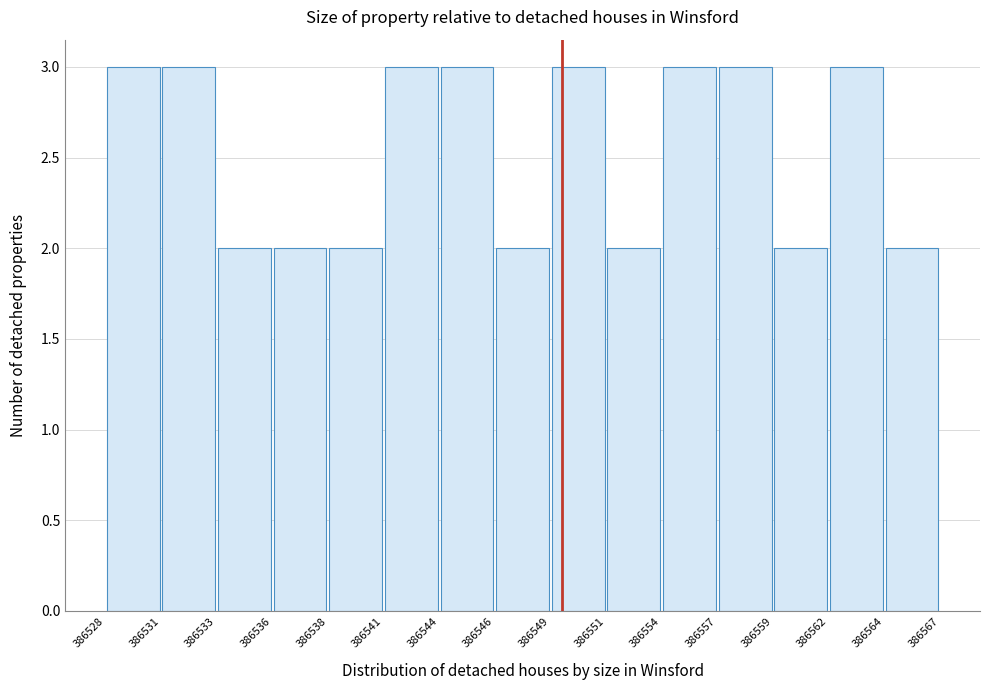

Reading left to right, list every bar in this chart as the range it spans on the x-axis followed by its height. The values are not printed on the chart, so give them approximately, as read against the axis.

386528 to 386531: 3
386531 to 386533: 3
386533 to 386536: 2
386536 to 386538: 2
386538 to 386541: 2
386541 to 386544: 3
386544 to 386546: 3
386546 to 386549: 2
386549 to 386551: 3
386551 to 386554: 2
386554 to 386557: 3
386557 to 386559: 3
386559 to 386562: 2
386562 to 386564: 3
386564 to 386567: 2